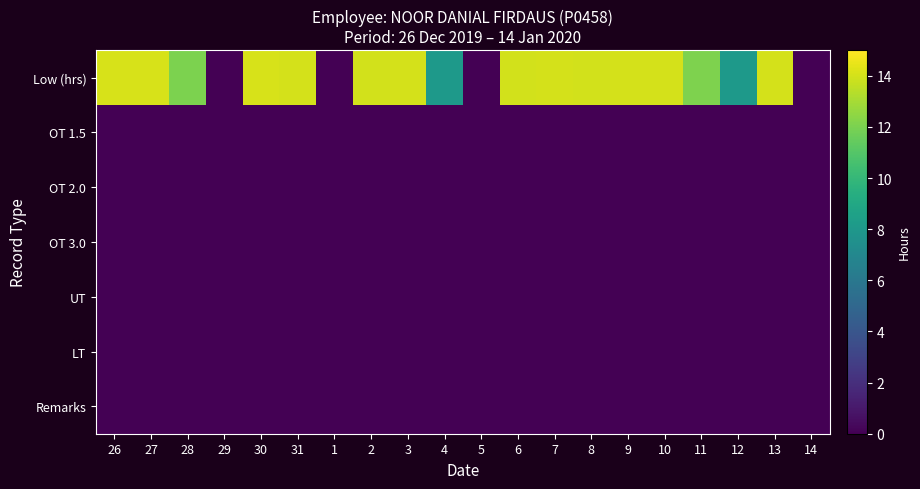

At how many categories does at least one series exceed 10?

14